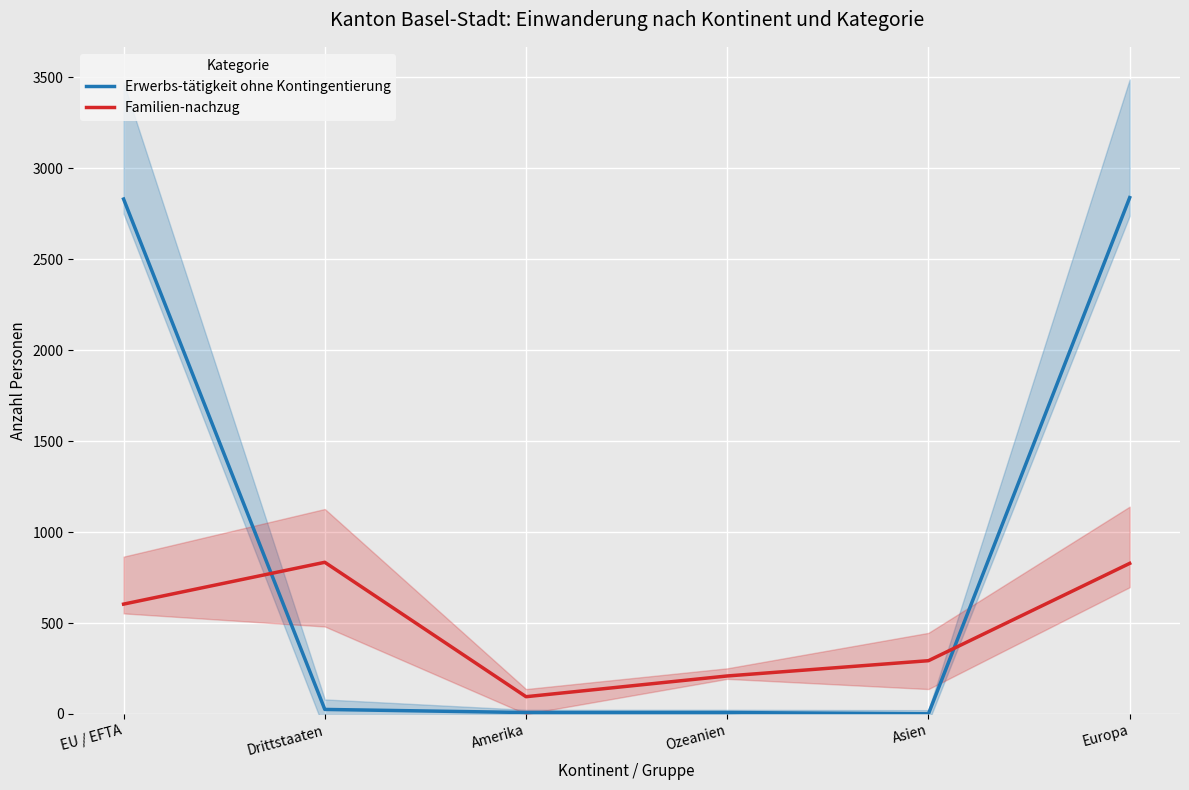

Which label corresponds to the largest value in the chart?

Europa